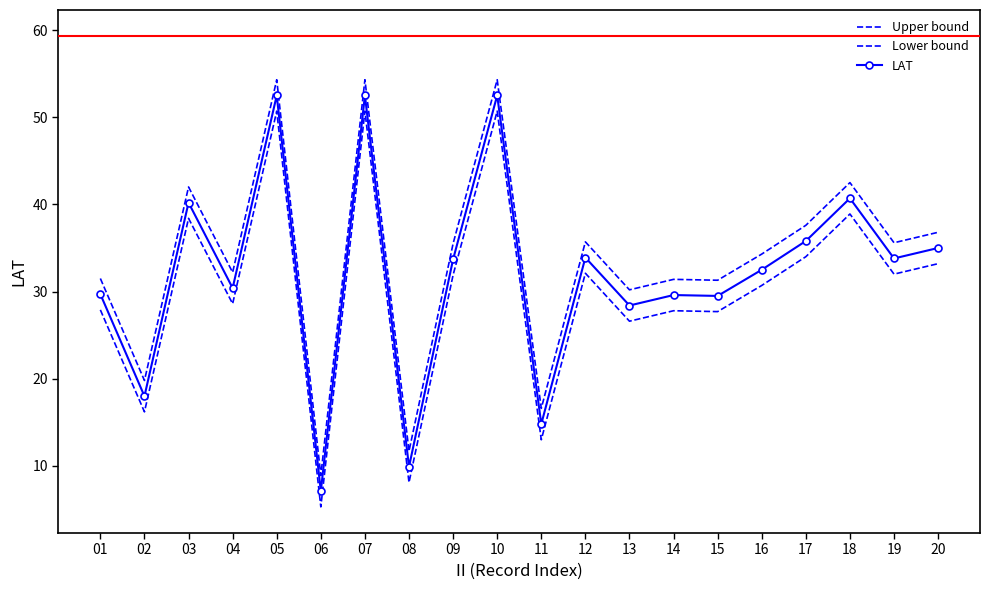

At which label does LAT first exceed 33?

03